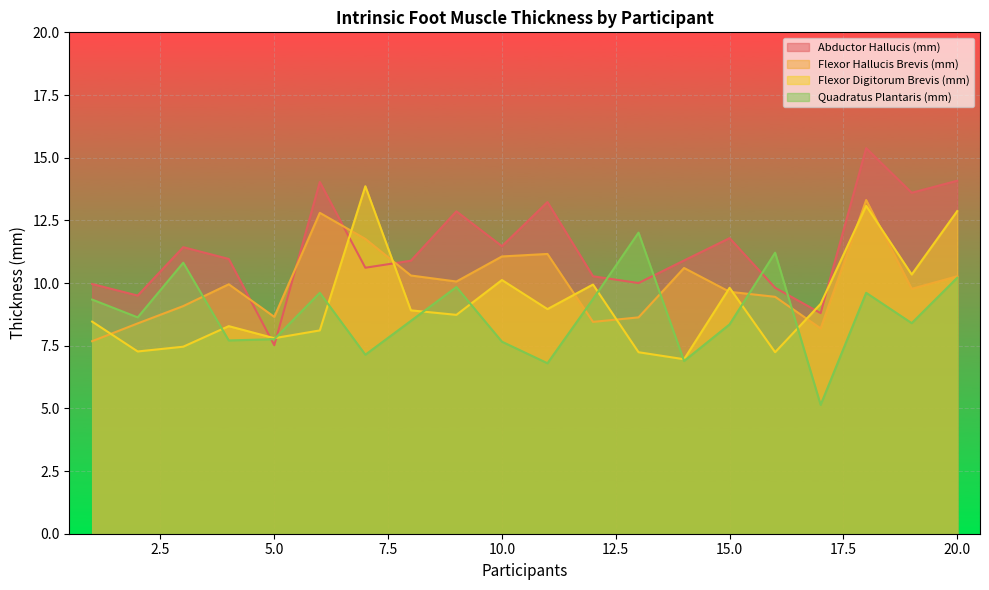

What is the difference between the second highest and second lowest values in the Flexor Hallucis Brevis (mm) series?

4.6